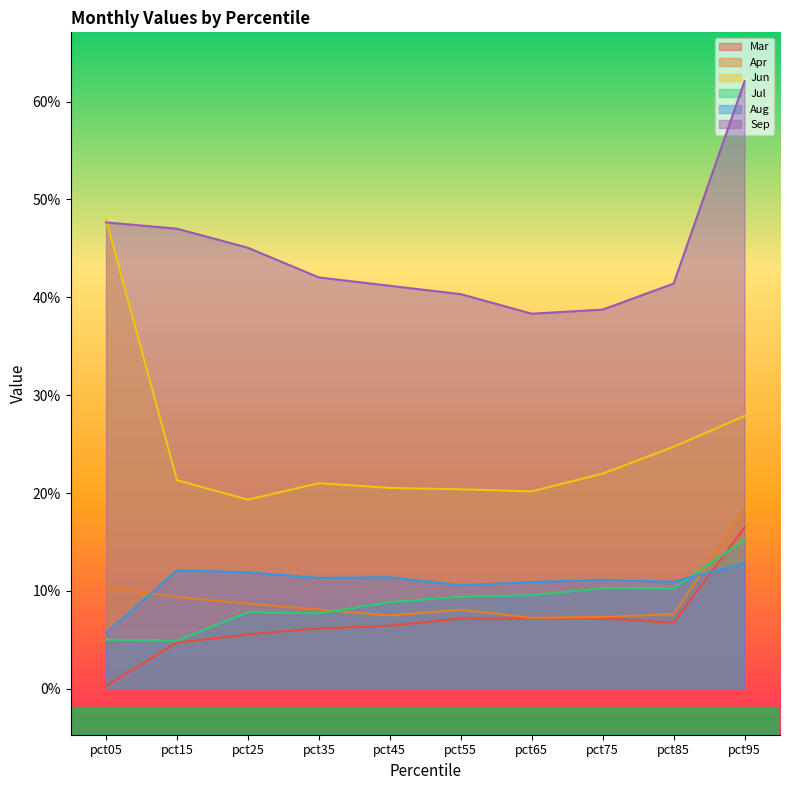

What is the difference between the maximum and minimum values in the Aug series?

0.1